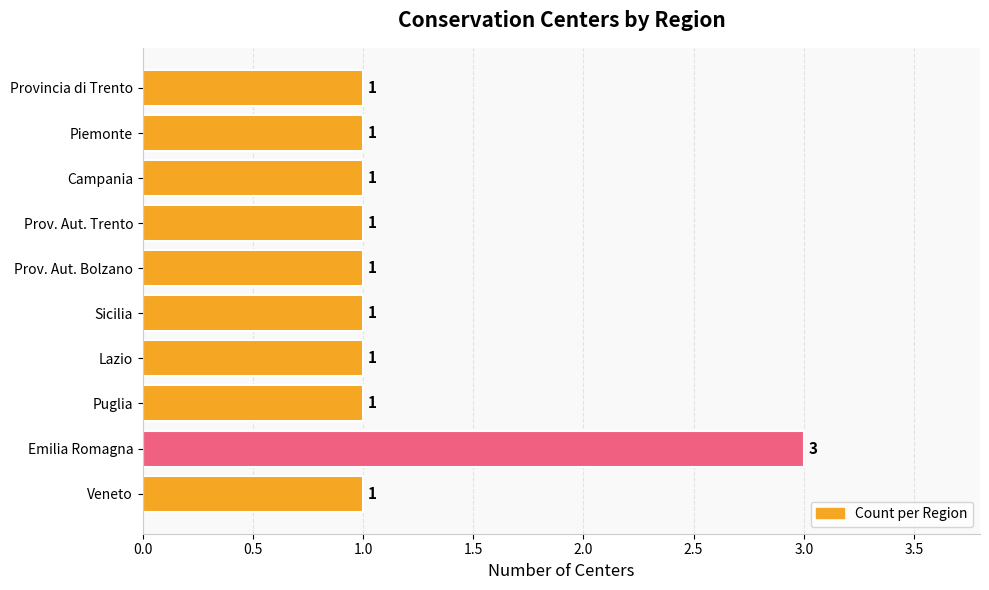

How many distinct data groups are displayed?

1